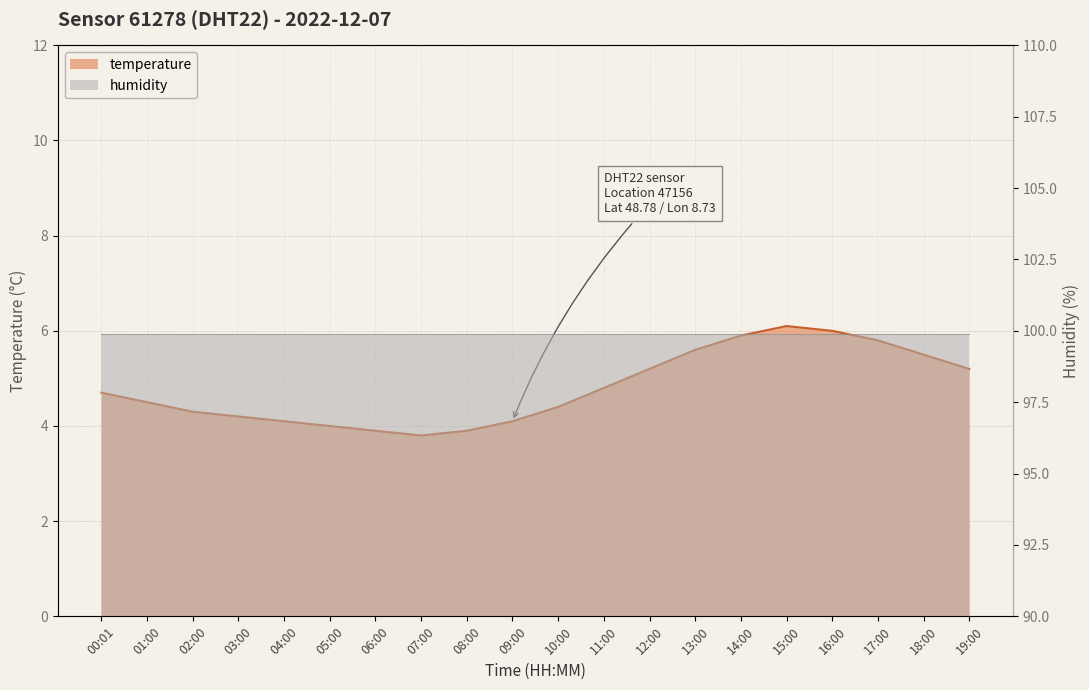

True or false: the data shows 2.6 at 11:00.

False